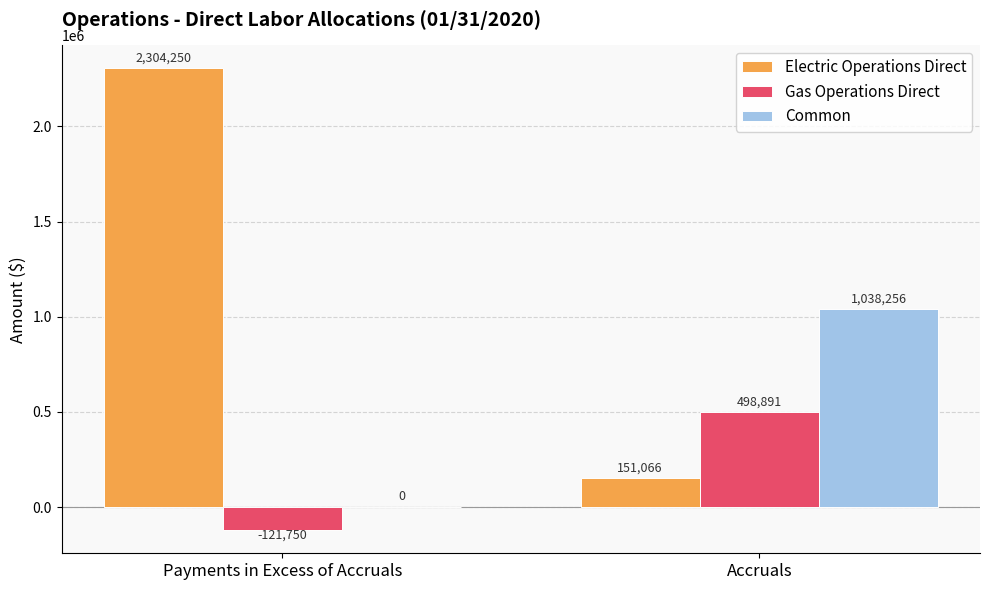

Count the number of data series in this chart.

3